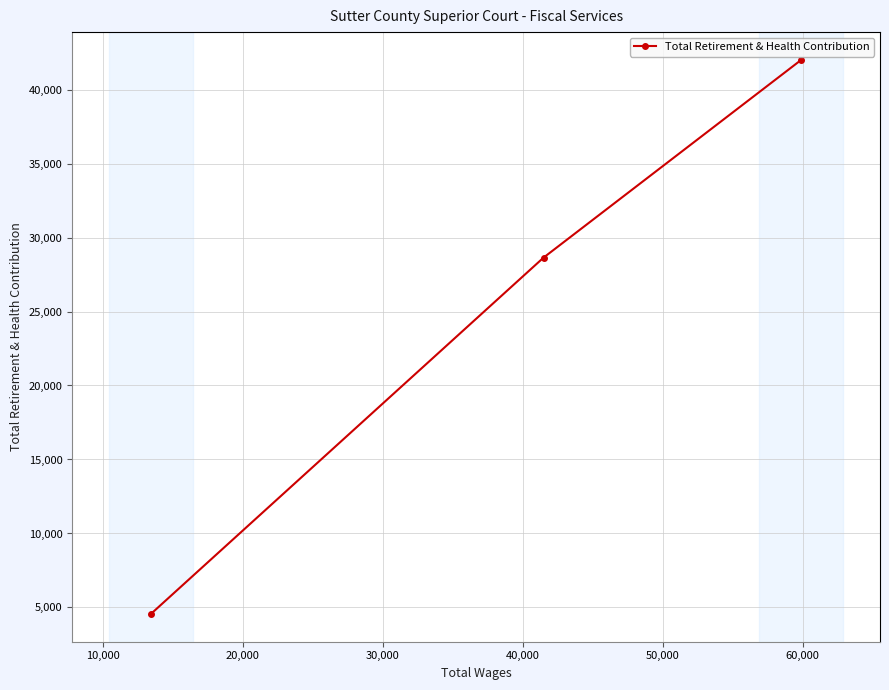

What is the average value?

25069